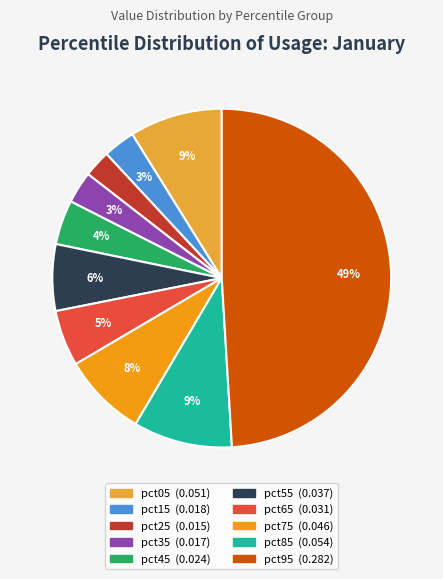

To the nearest percent, what is the difference between the pct85 and pct35 slice percentages?

6%